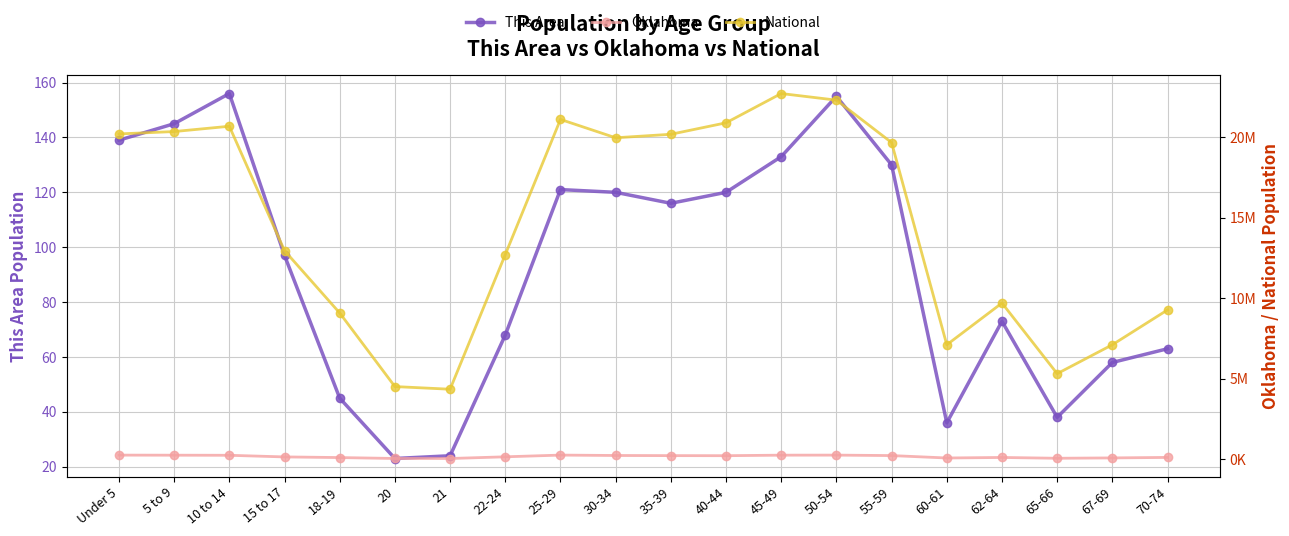

Is it true that National equals 2287563 at 20?

False